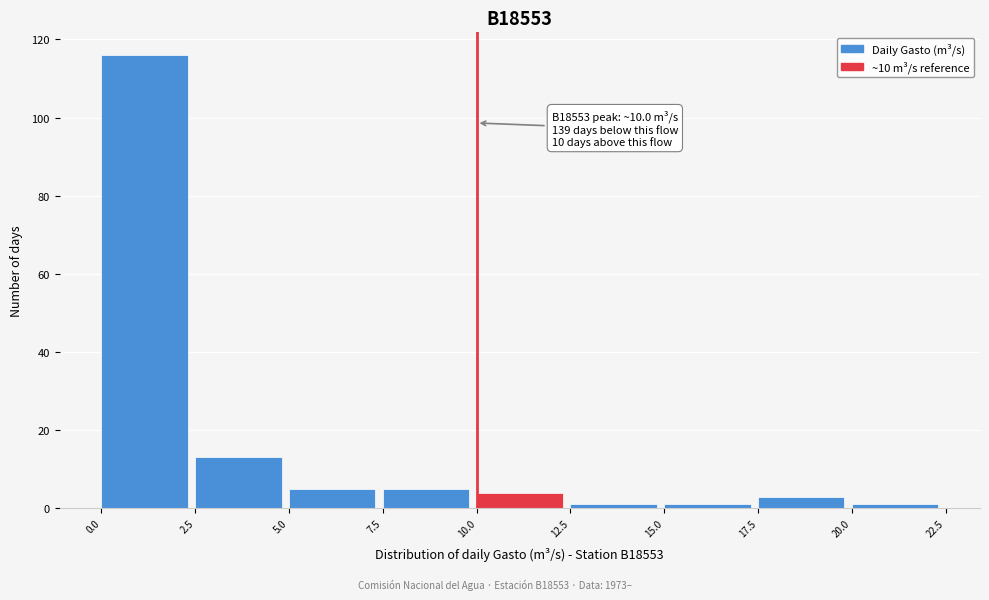

Over which range of the x-axis is the bar tallest?

0.0 to 2.5